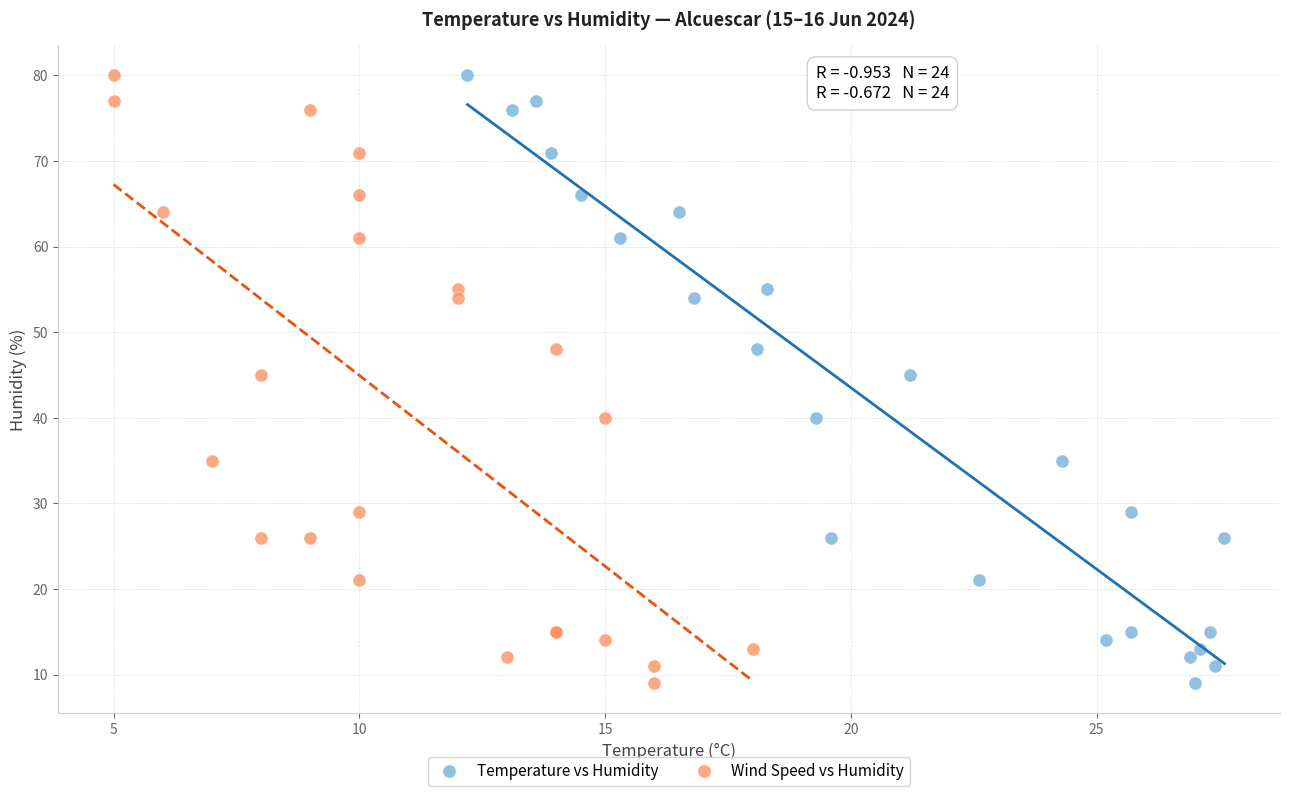

What are all the series names shown in the legend?

Temperature vs Humidity, Wind Speed vs Humidity